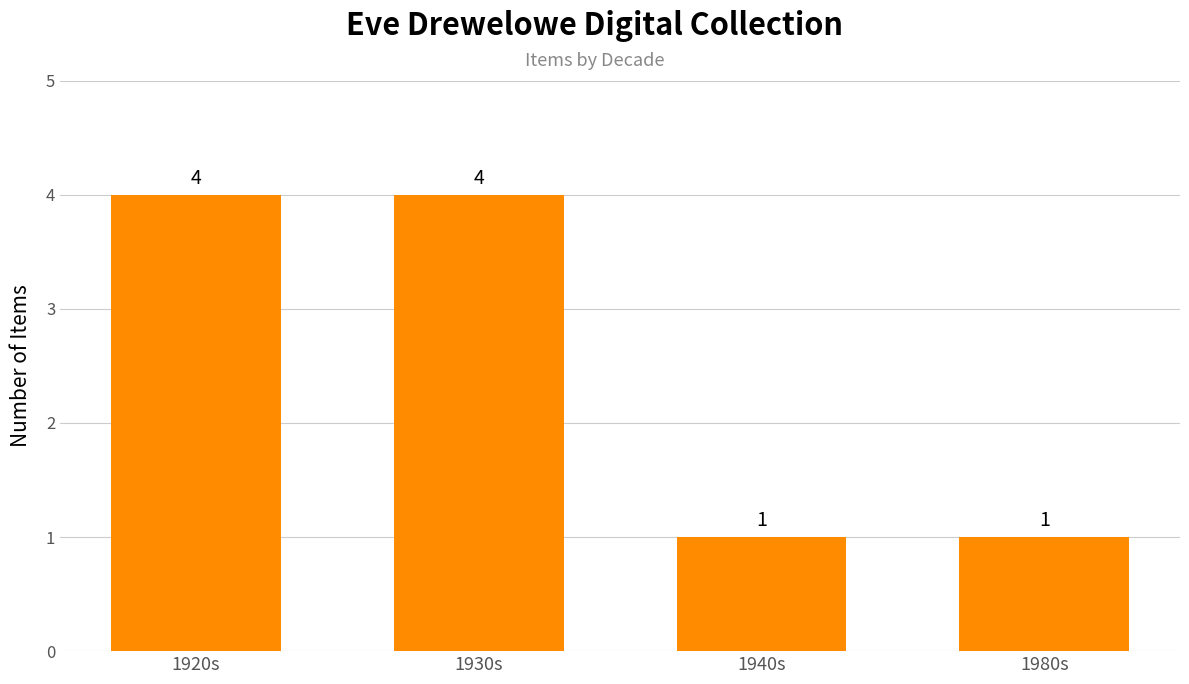

What is the value of the 3rd bar from the left?

1